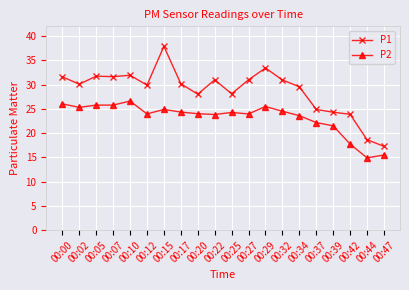

What is the difference between the second highest and second lowest values in the P1 series?

14.8